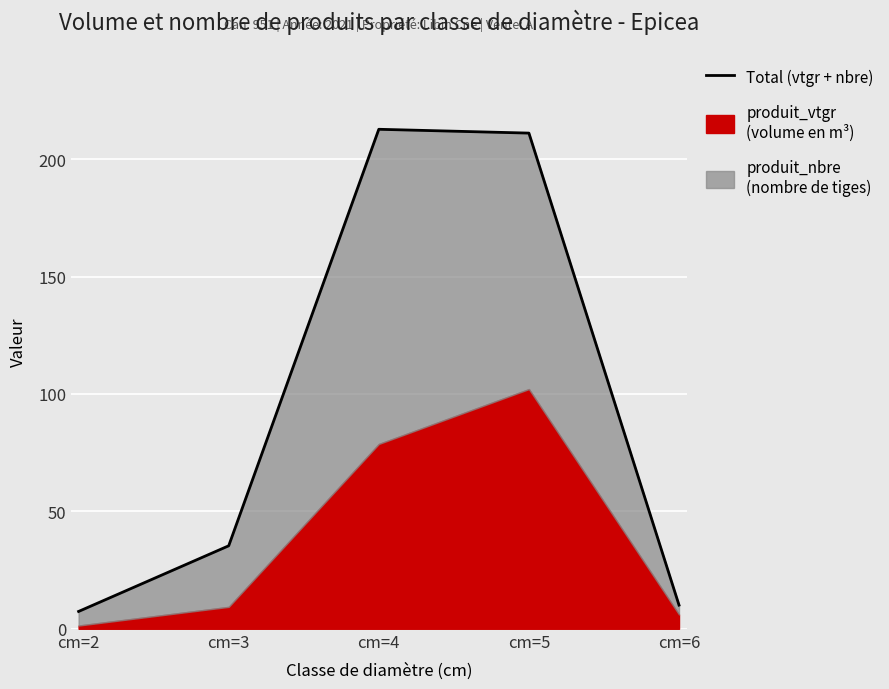

How many lines are shown in the chart?

1